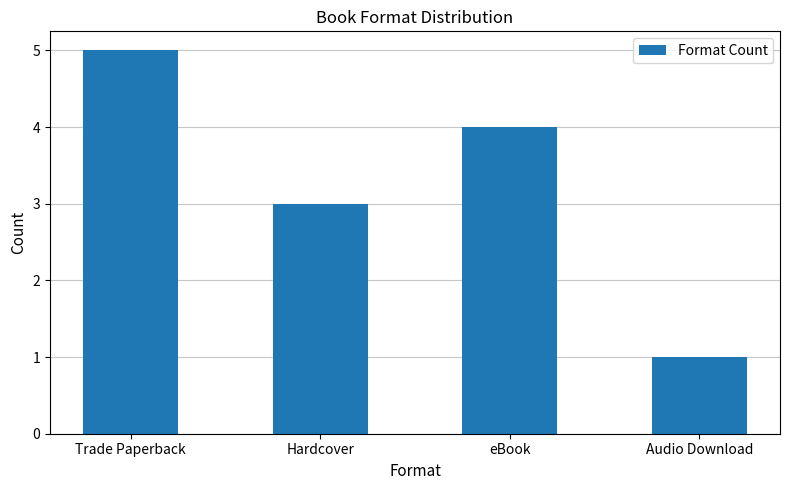

What is the difference between the values at Trade Paperback and eBook?

1